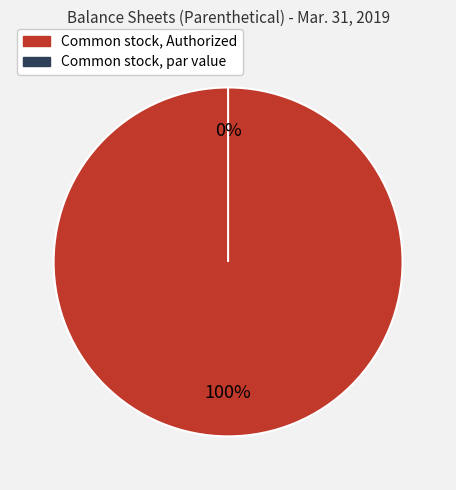

Rank the categories by value from lowest to highest.

Common stock, par value, Common stock, Authorized